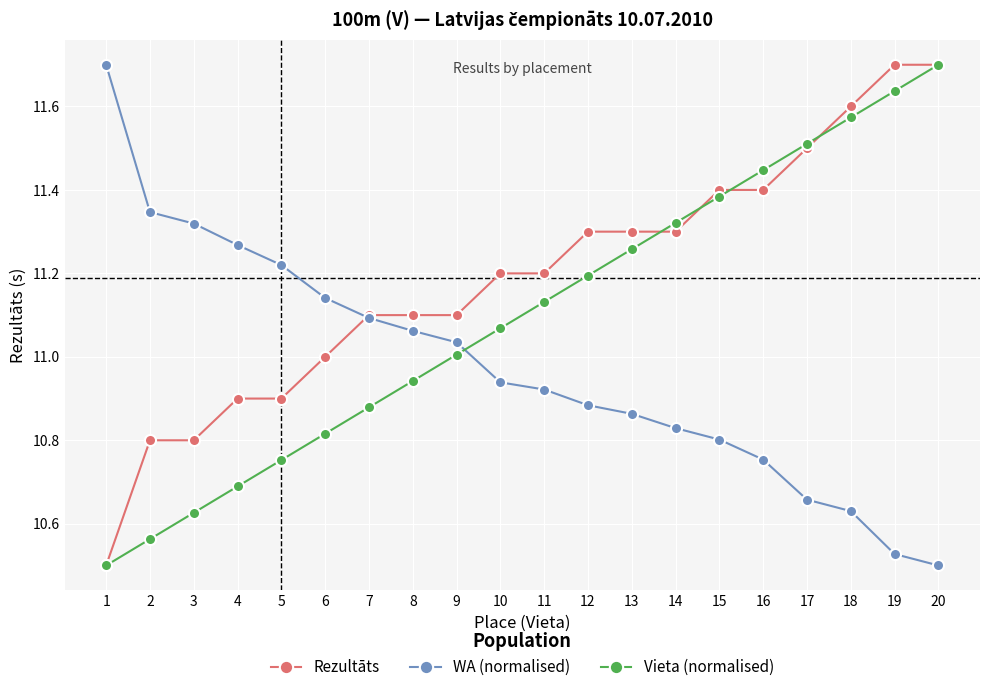

Is this an area chart (filled region under the line)?

No